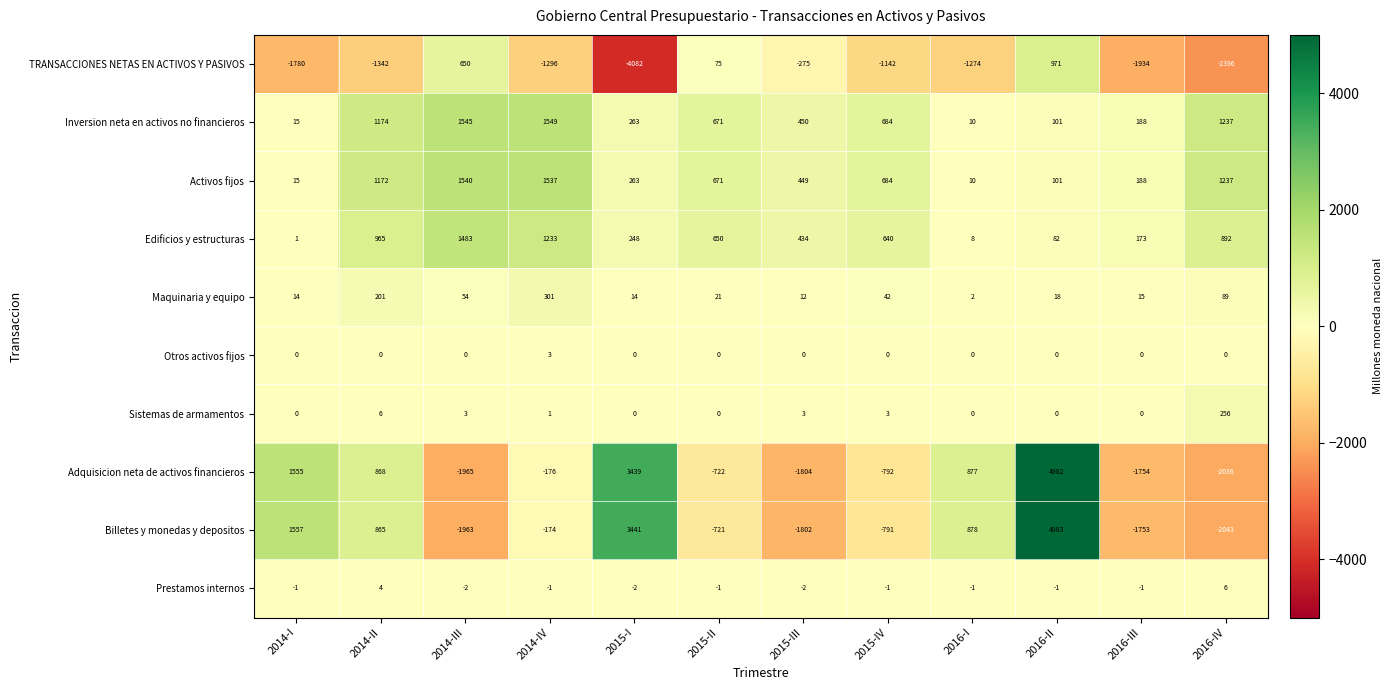

What is the maximum value shown in the chart?

4983